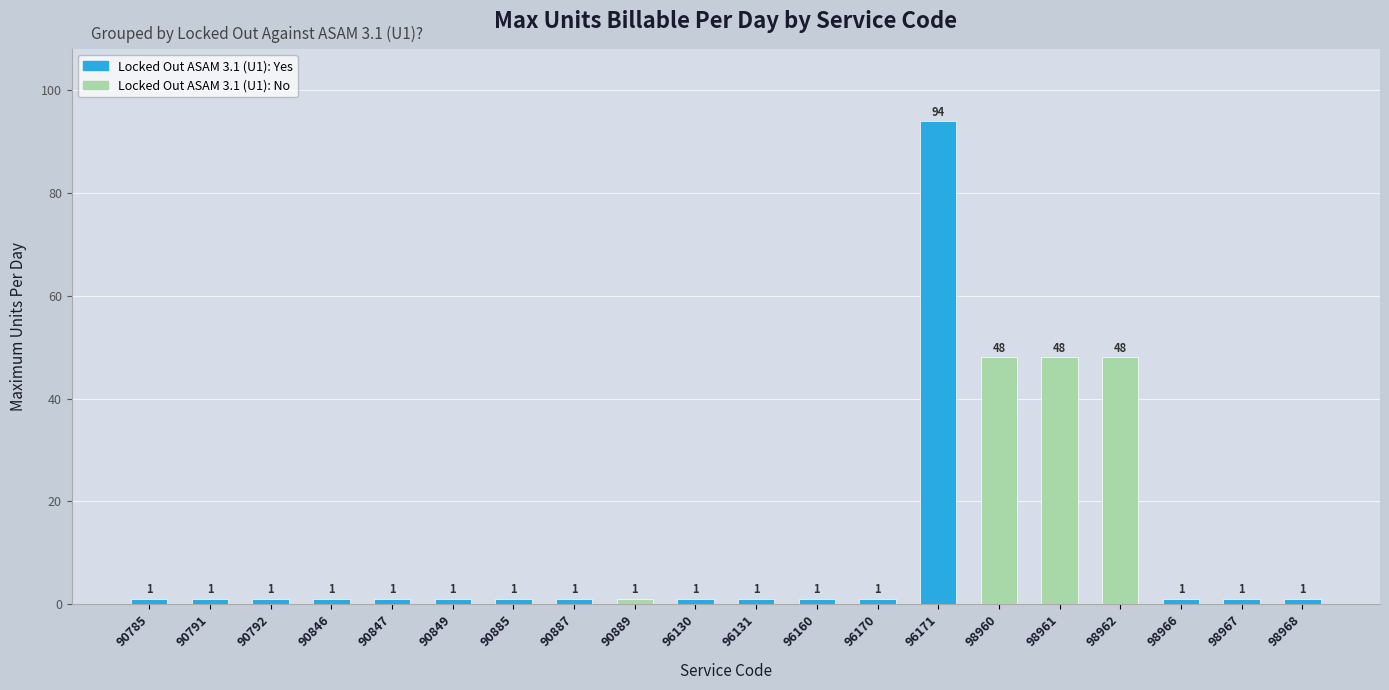

At which category does the chart reach its peak across all series?

96171